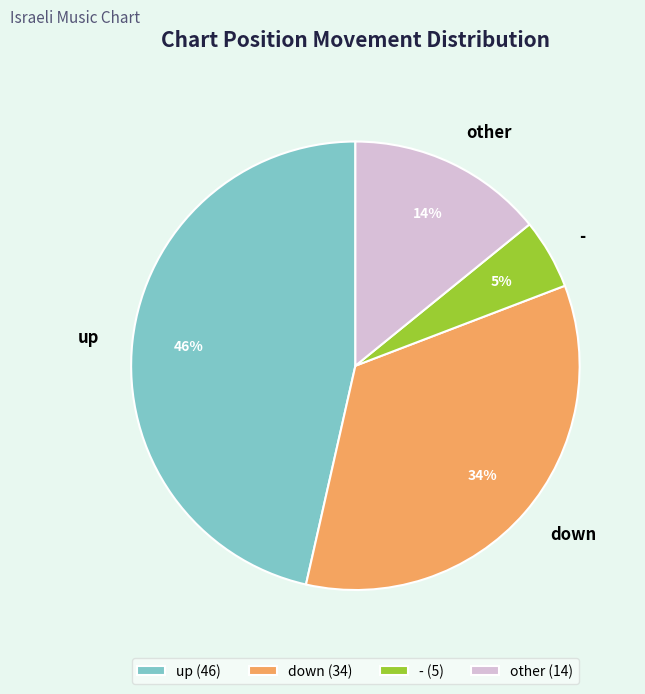

What is the smallest slice in the pie chart?

-